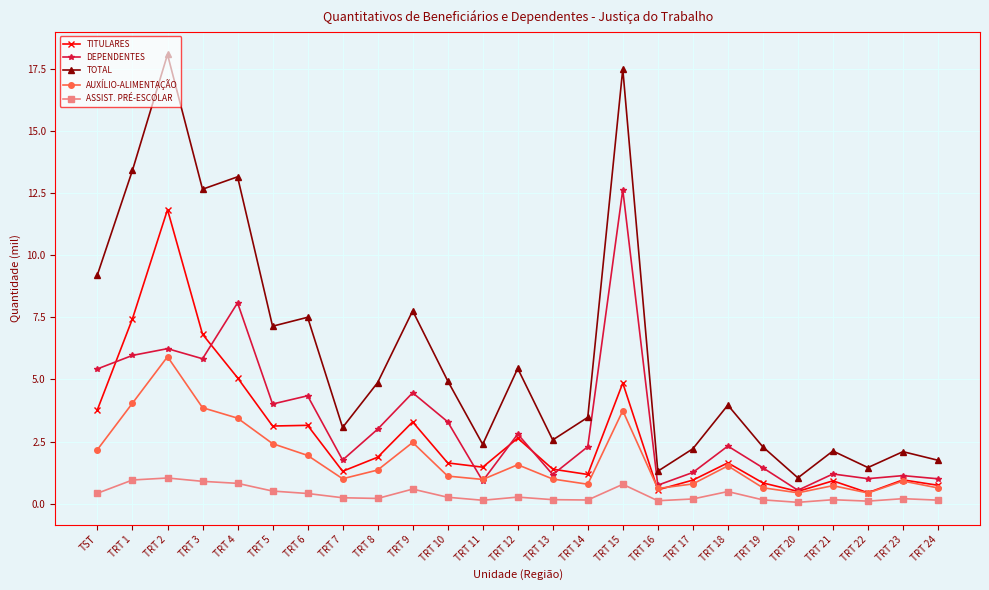

True or false: ASSIST. PRÉ-ESCOLAR and DEPENDENTES intersect in this chart.

False